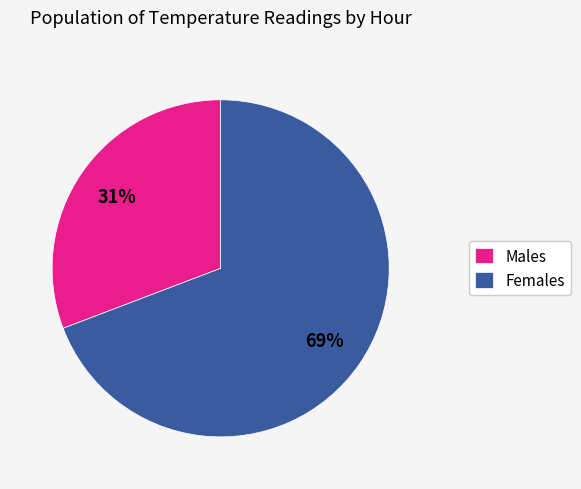

To the nearest percent, what portion does Males represent?

31%